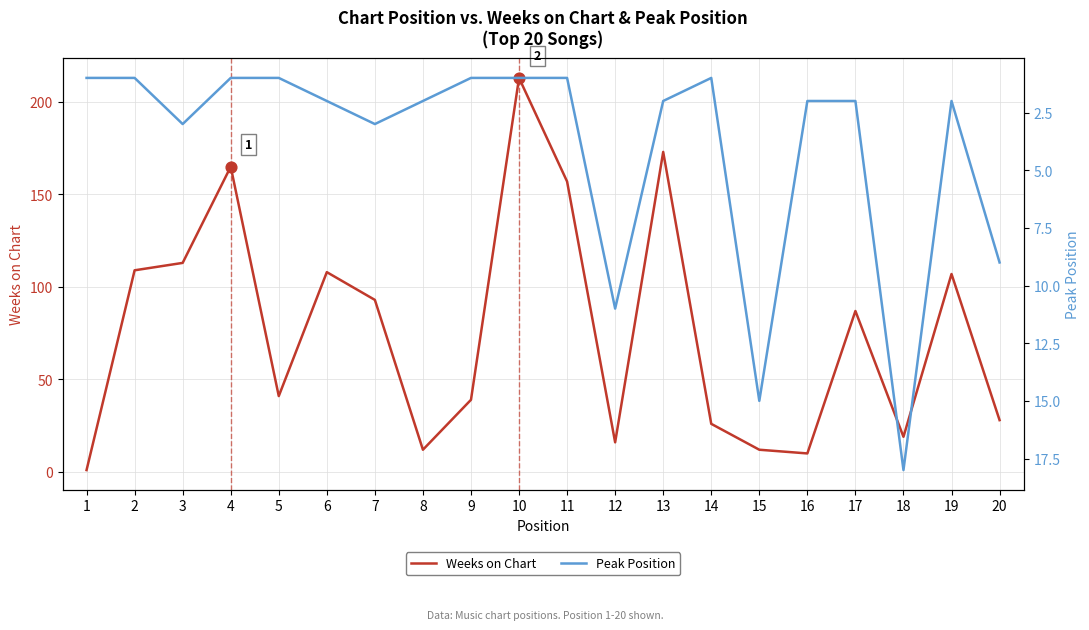

Which series has the largest total across all categories?

Weeks on Chart